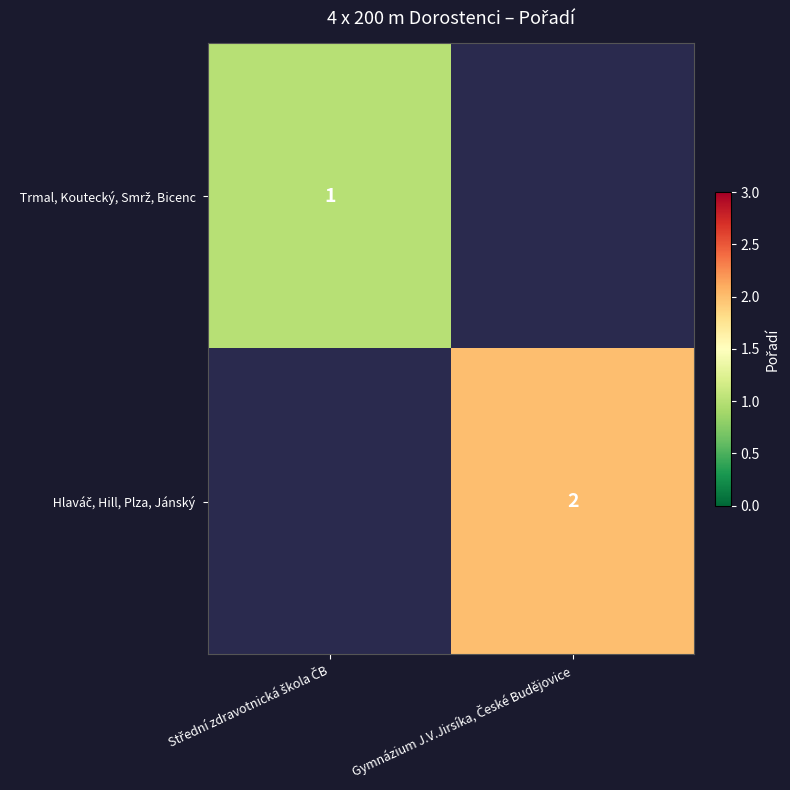

What is the difference between the highest and lowest values at Střední zdravotnická škola ČB?

1